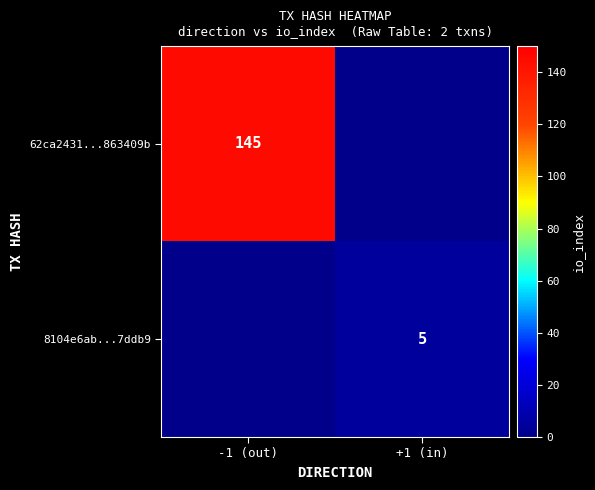

True or false: 62ca2431...863409b has a value of 145 at -1 (out).

True